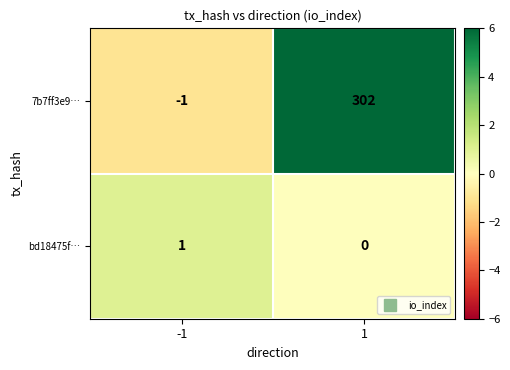

List the series in order of their overall mean, highest first.

7b7ff3e9…, bd18475f…